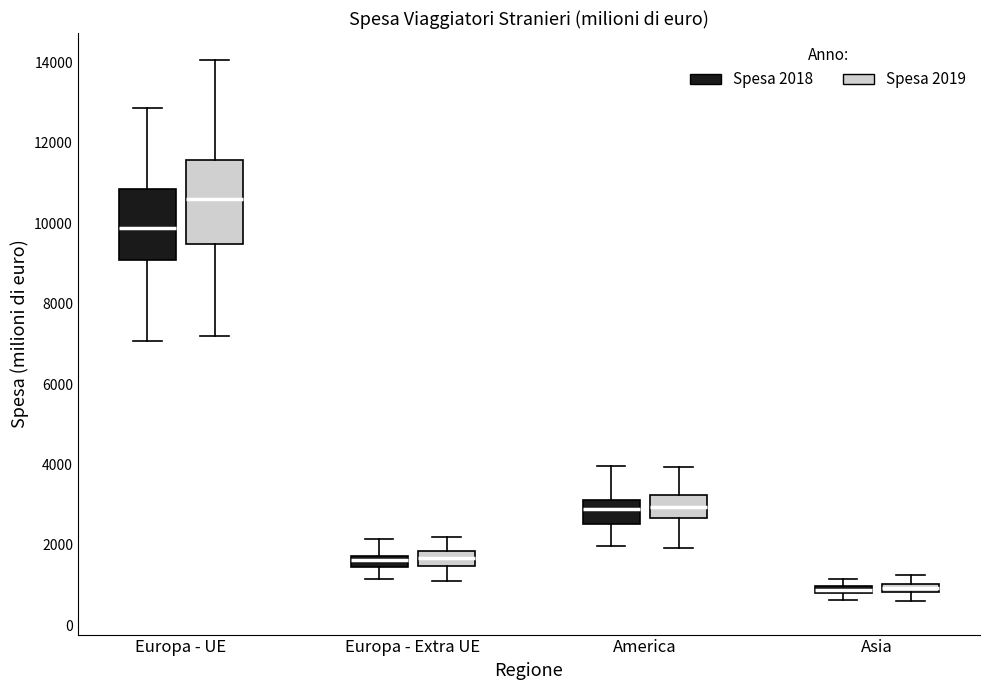

Comparing the boxes themselves (not the whiskers), which one is the tallest?

Europa - UE (Spesa 2019)